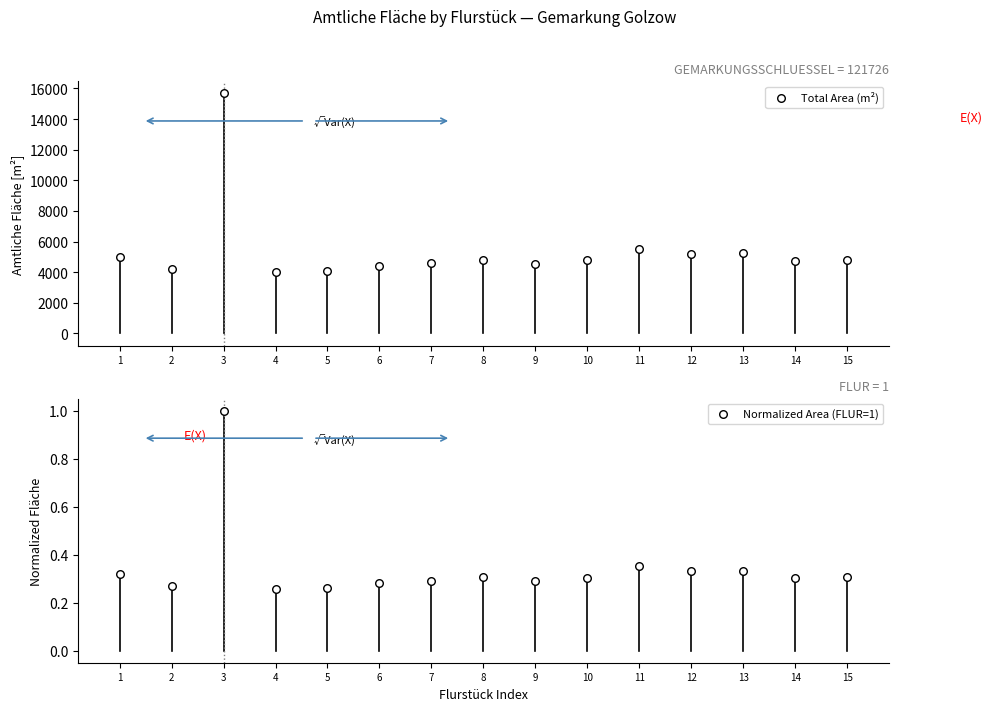

Which series has the largest total across all categories?

Total Area (m²)